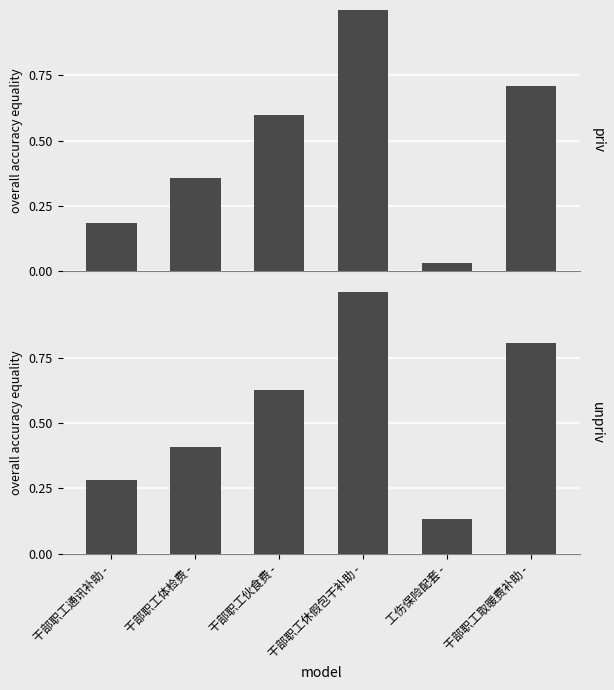

The value of unpriv at 干部职工休假包干补助 - is 1.0. True or false?

True